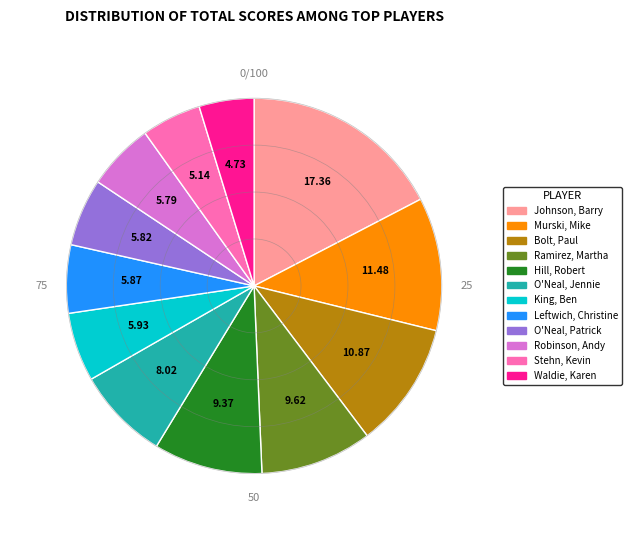

What is the largest slice in the pie chart?

Johnson, Barry